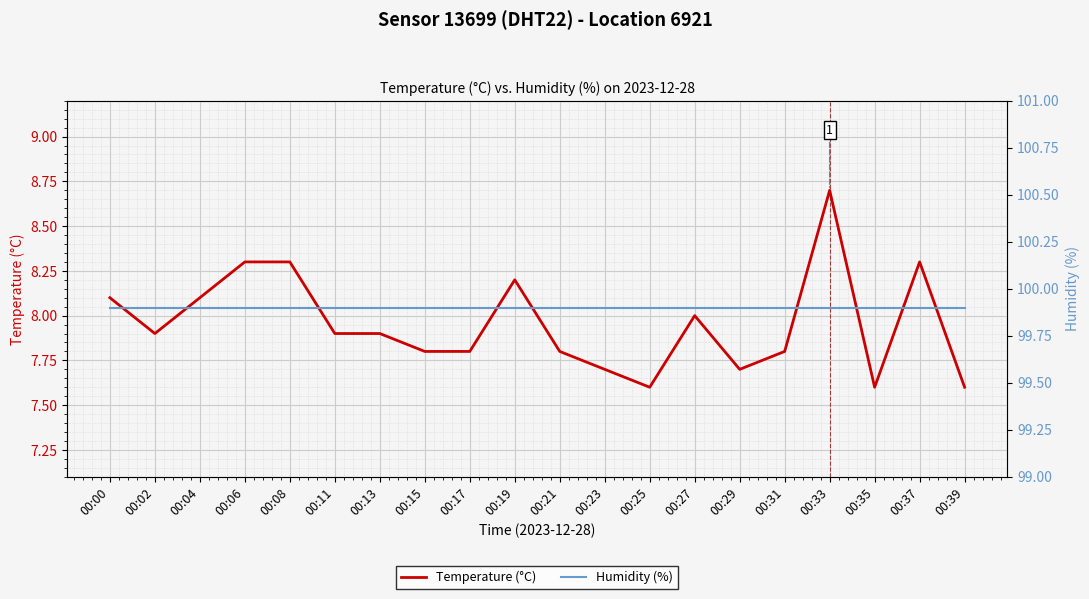

What is the minimum value shown in the chart?

7.6